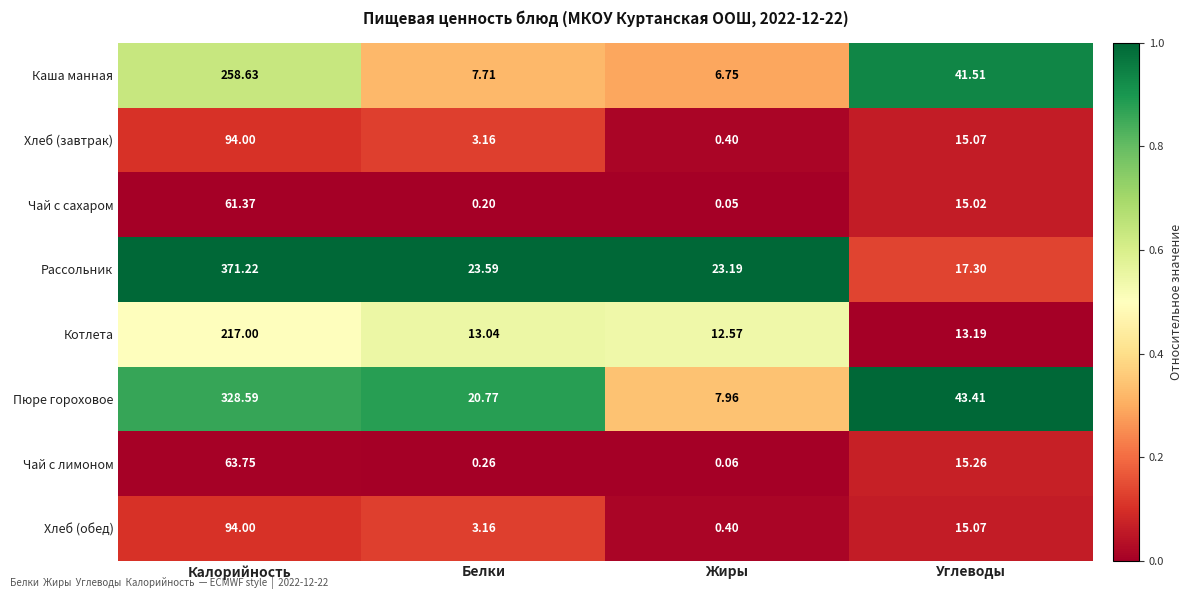

How many distinct data groups are displayed?

8